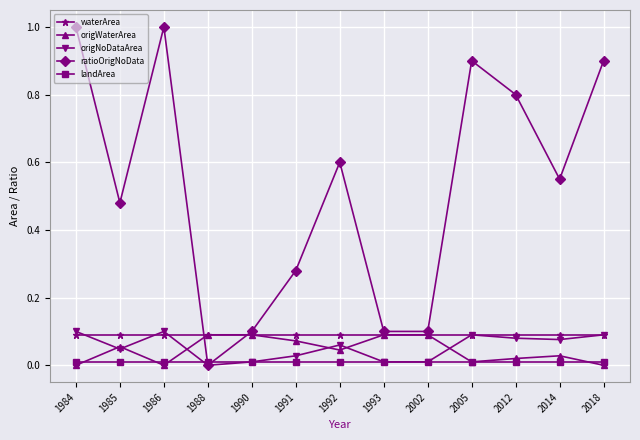

True or false: ratioOrigNoData has a value of 0.3 at 2012.

False